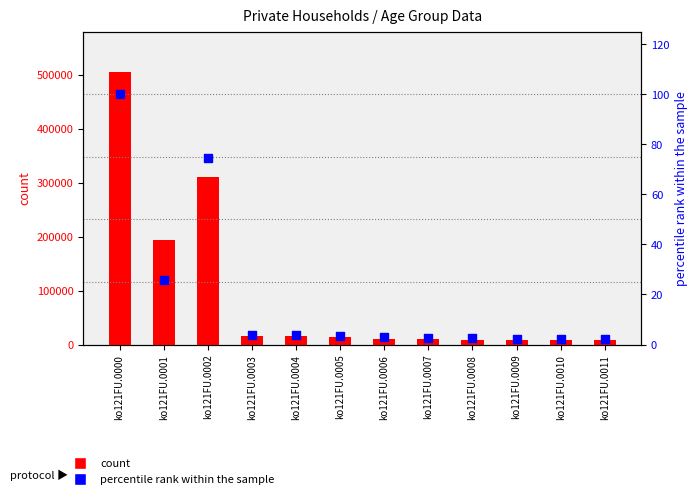

What is the total value across all series at ko121FU.0011?

8119.1